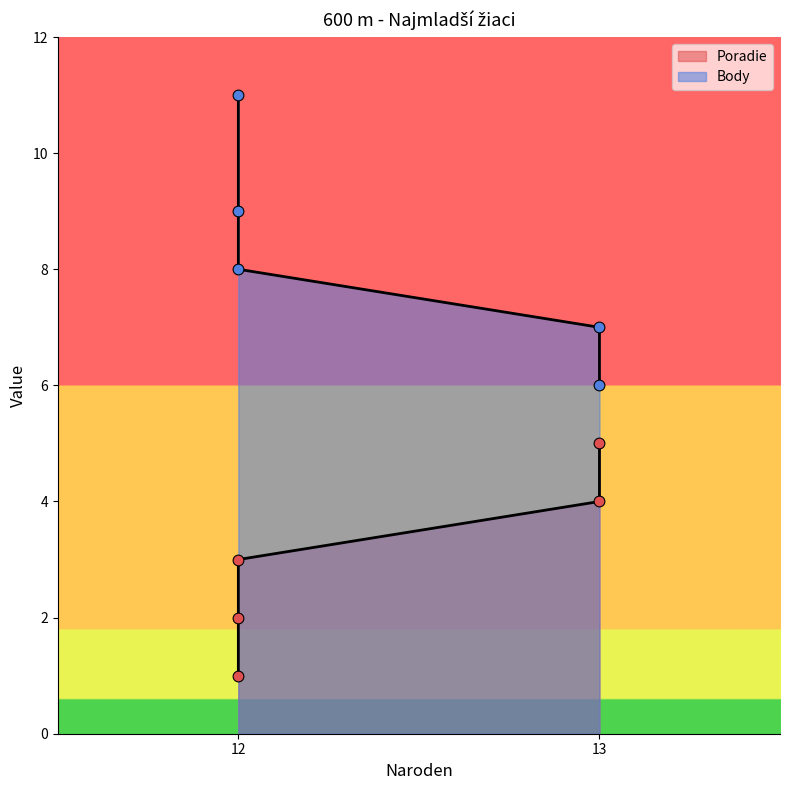

Is the value of Poradie at 12 greater than the value of Body at 12?

No